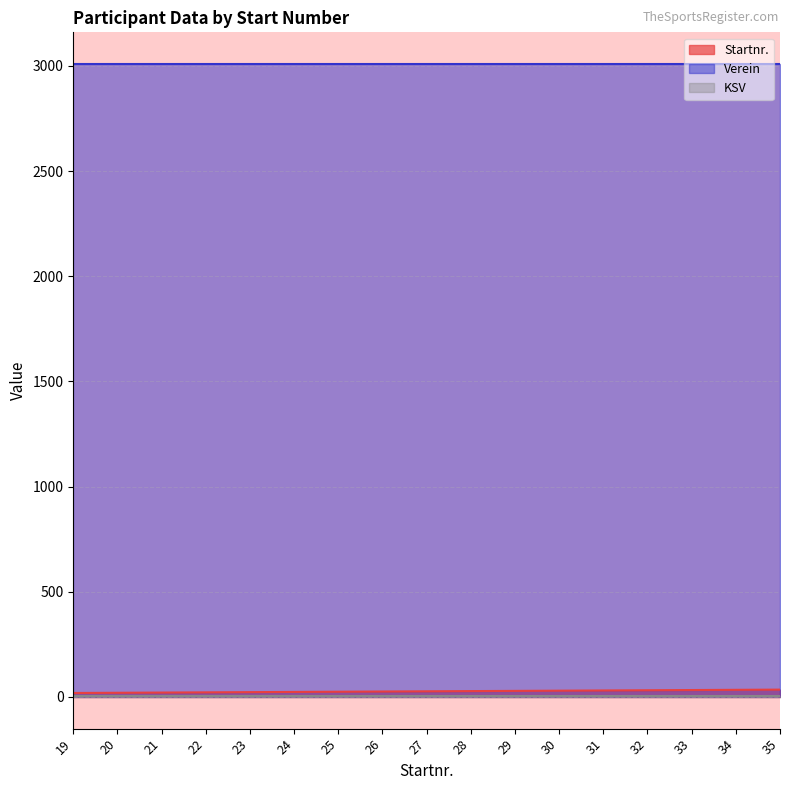

What is the sum of the Startnr. values at 31 and 21?

52